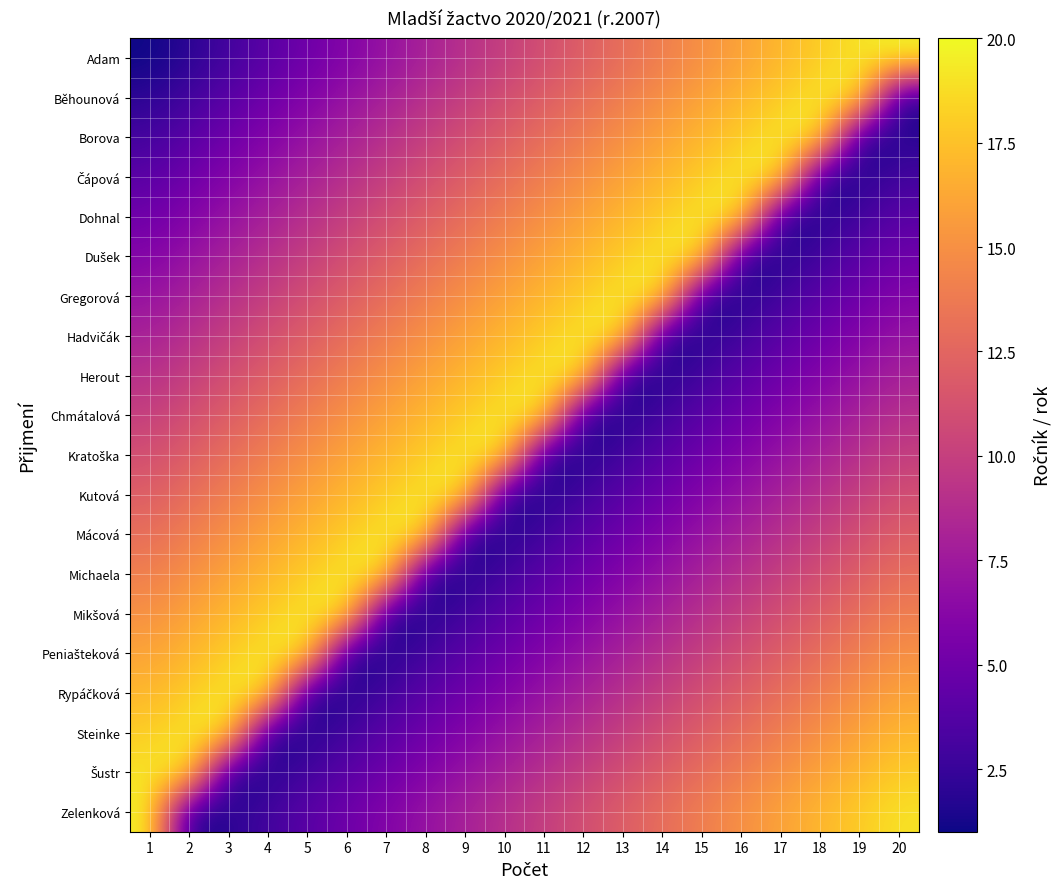

Which series changed the most between 18 and 20?

Běhounová